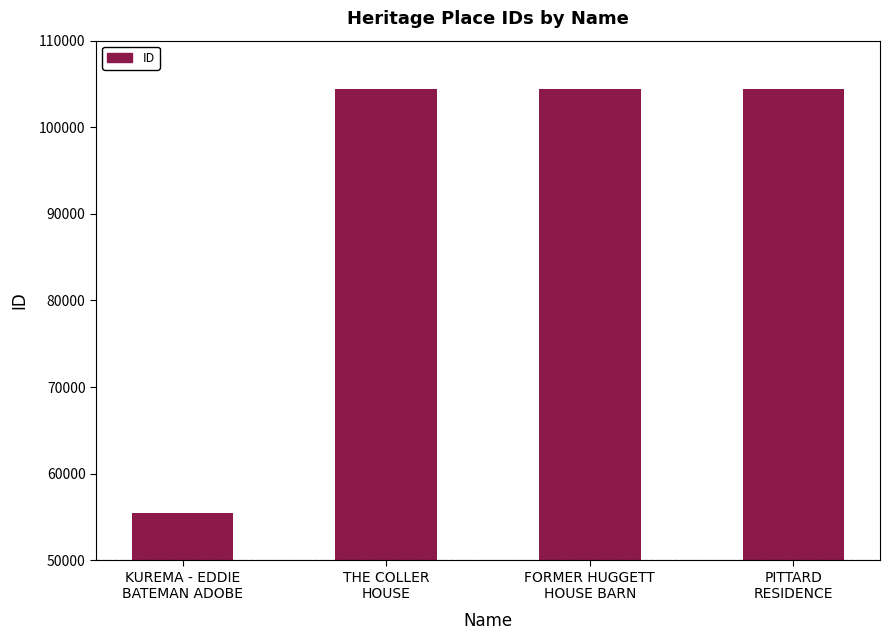

What is the smallest value displayed?

55432